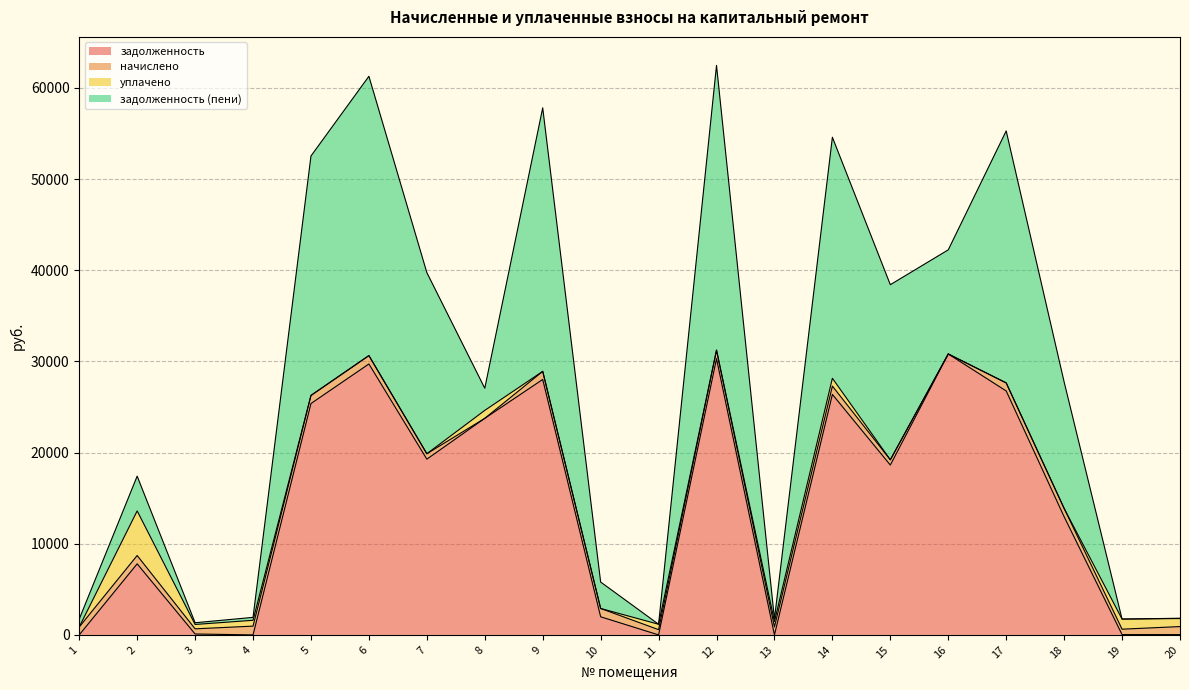

How many values in начислено are above zero?

18